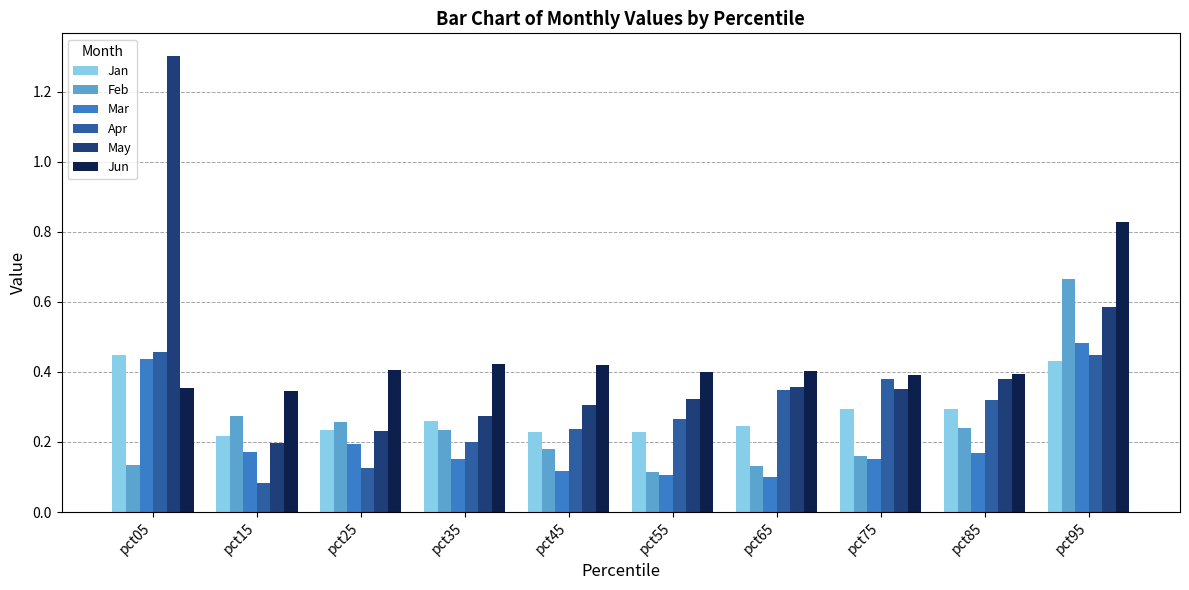

Which series has the widest spread of values?

May